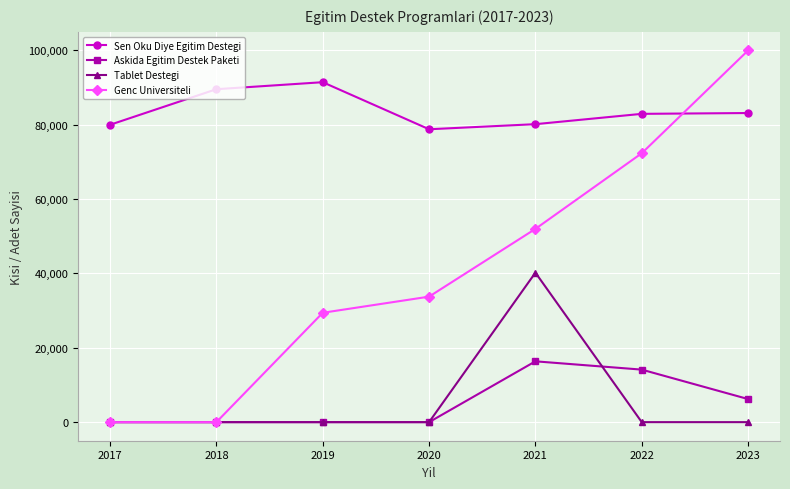

The value of Tablet Destegi at 2017 is -12141. True or false?

False